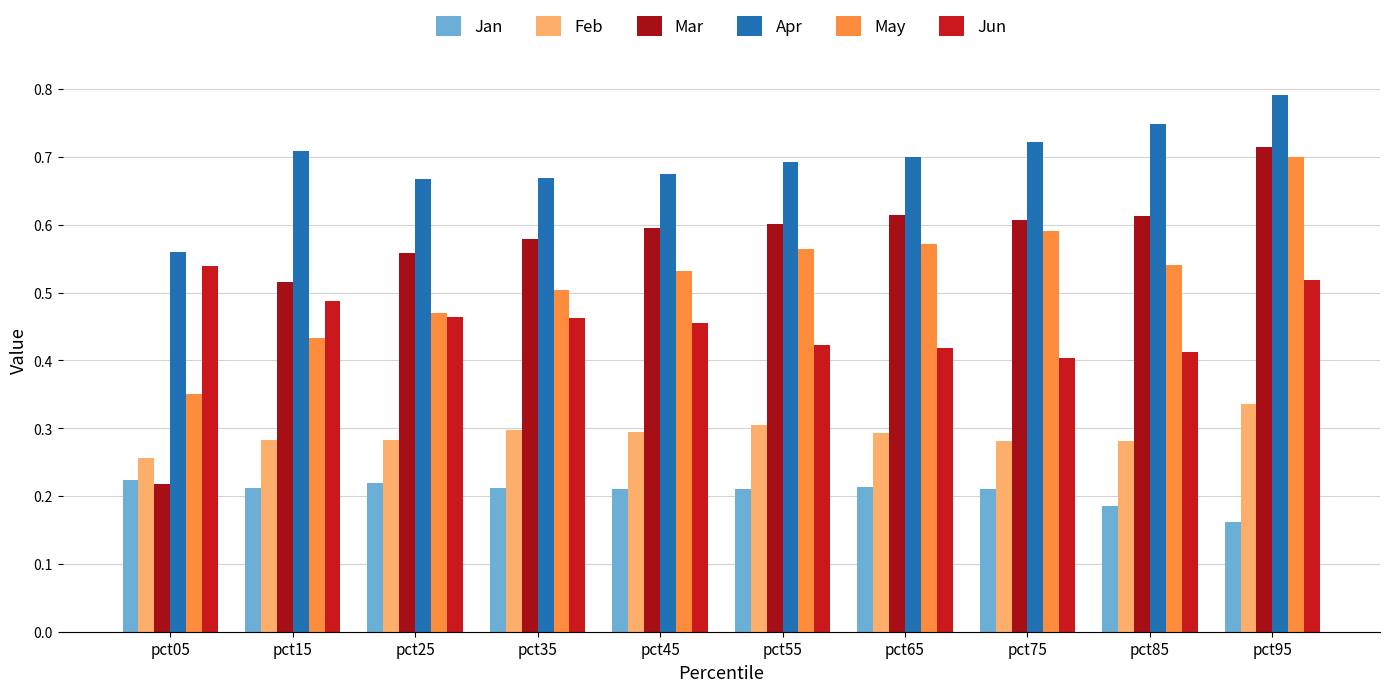

What is the spread (max minus min) of values at pct95?

0.6